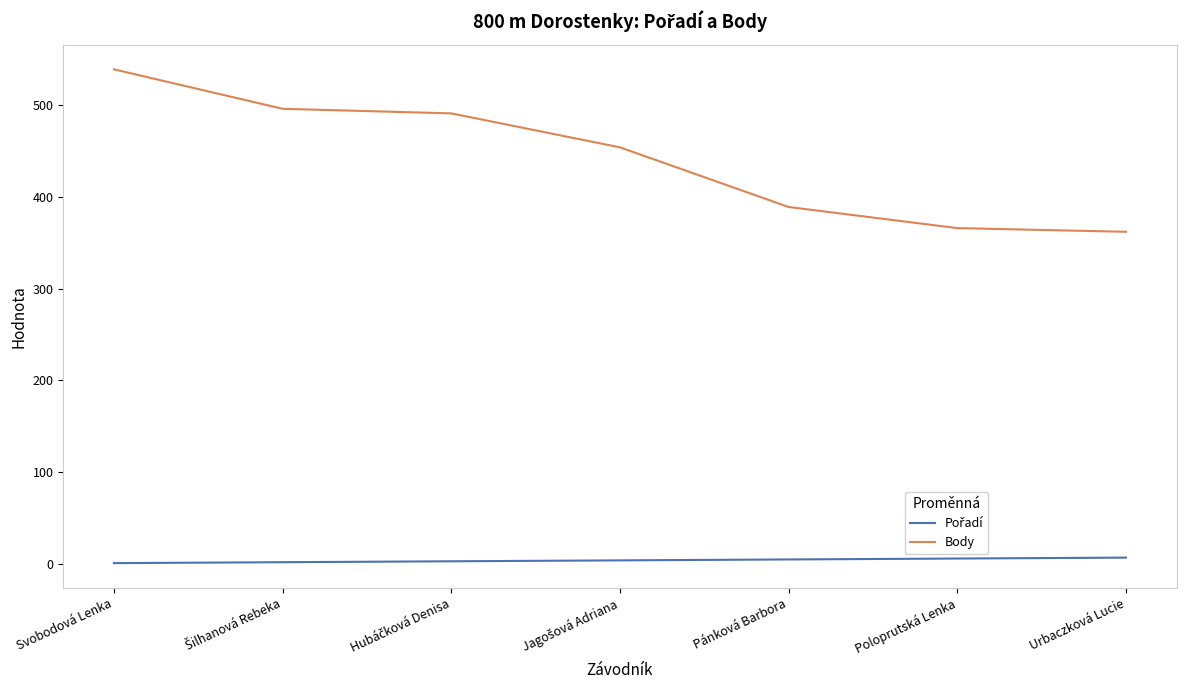

Which series has the largest range (max minus min)?

Body